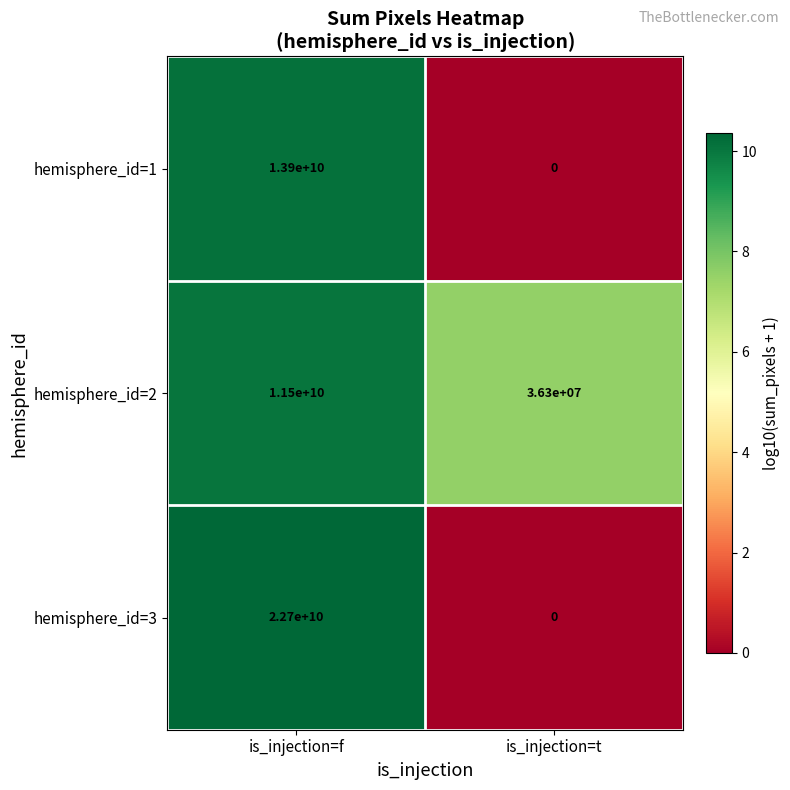

At how many categories does at least one series exceed 2?

2